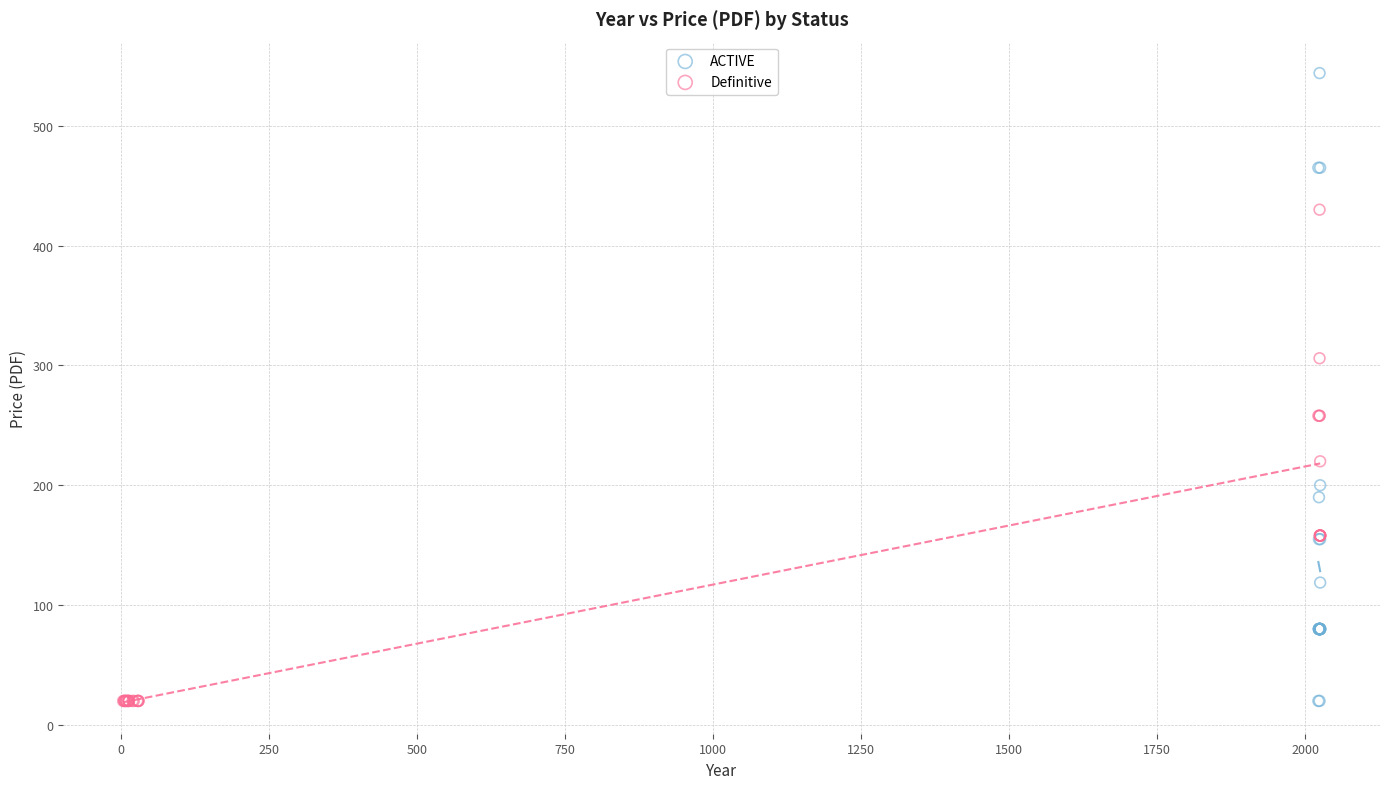

Which series has the largest Y range (max minus min)?

ACTIVE